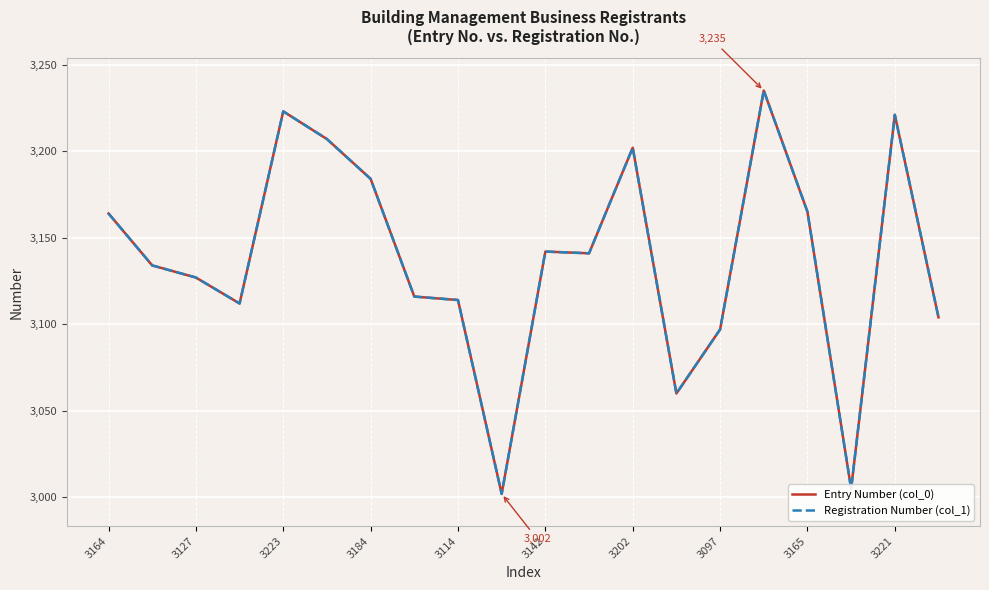

Does the chart display data point markers on the line(s)?

No